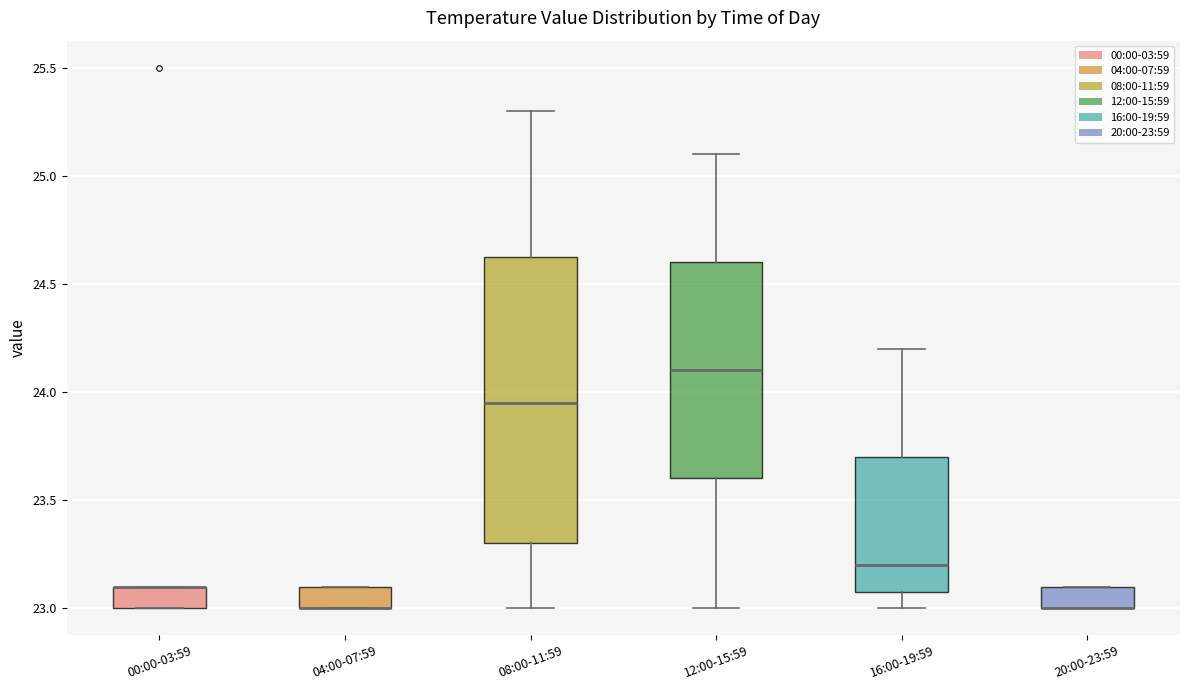

Reading left to right, read every box against the y-axis: the position of its median line, the range the box covers, and the ends of its whiskers. The values are not printed on the chart, so give them approximately, as read against the axis.

00:00-03:59: median 23.10 (drawn on the box's upper edge), box 23.00 to 23.10, whiskers 23.00 to 23.10
04:00-07:59: median 23.00 (drawn on the box's lower edge), box 23.00 to 23.10, whiskers 23.00 to 23.10
08:00-11:59: median 23.95, box 23.30 to 24.65, whiskers 23.00 to 25.30
12:00-15:59: median 24.10, box 23.60 to 24.60, whiskers 23.00 to 25.10
16:00-19:59: median 23.20, box 23.10 to 23.70, whiskers 23.00 to 24.20
20:00-23:59: median 23.00 (drawn on the box's lower edge), box 23.00 to 23.10, whiskers 23.00 to 23.10